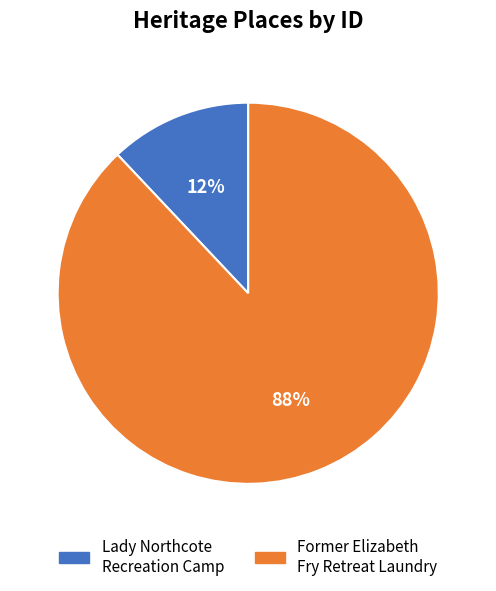

To the nearest percent, what portion does Former Elizabeth Fry Retreat Laundry represent?

88%